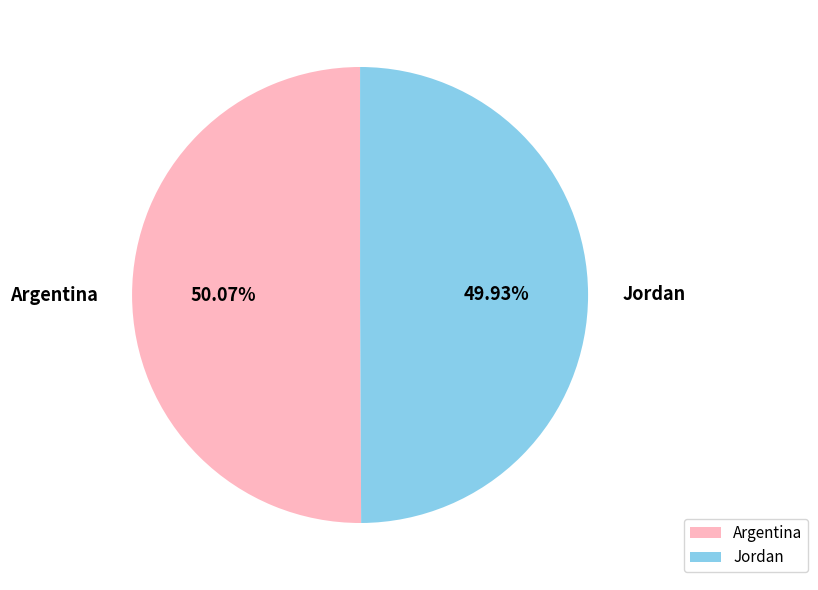

Do Argentina and Jordan together represent more than half of the pie?

Yes